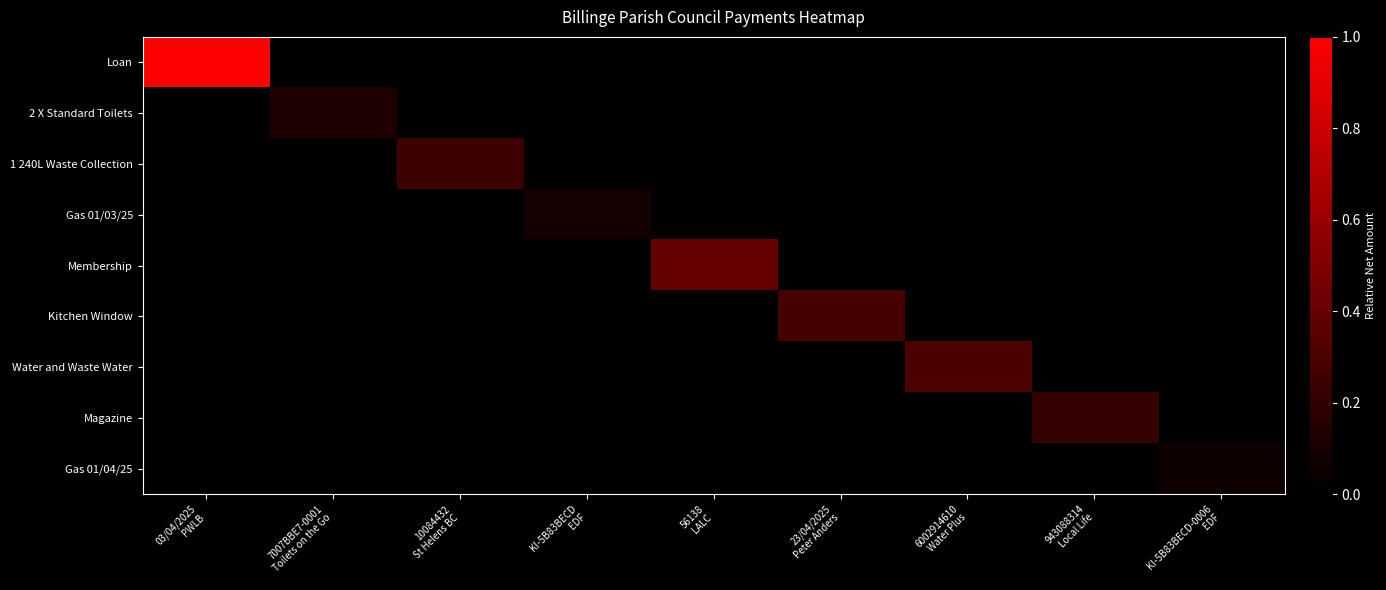

Between 943088314 Local Life and KI-5B83BECD-0006 EDF, which series saw the biggest shift?

Magazine